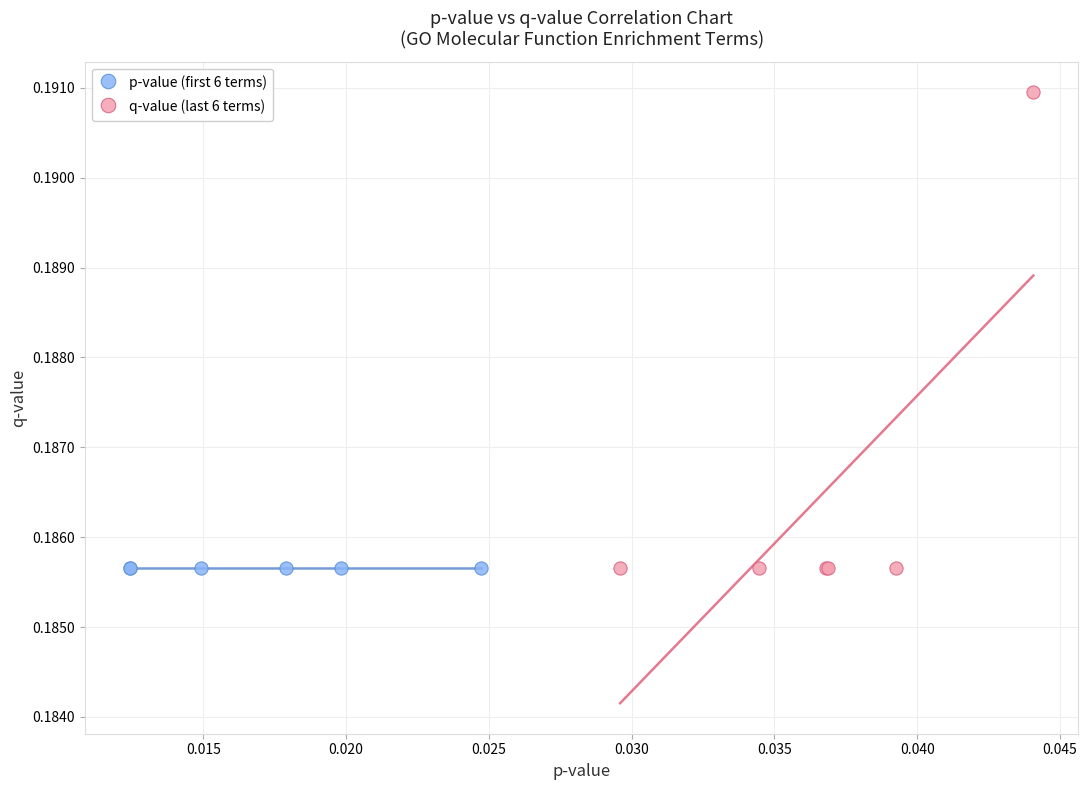

What are all the series names shown in the legend?

p-value (first 6 terms), q-value (last 6 terms)